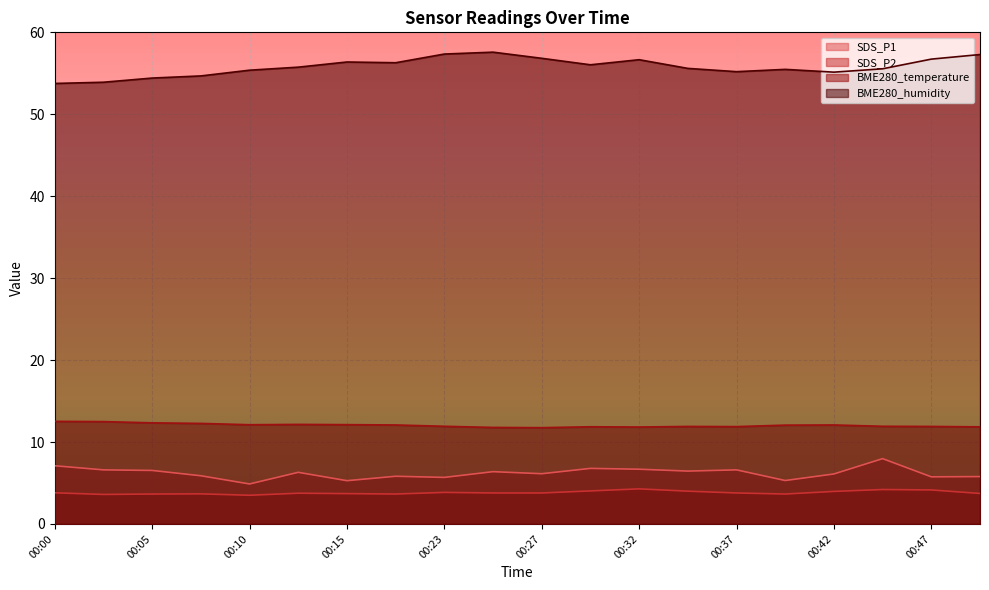

True or false: SDS_P1 and SDS_P2 intersect in this chart.

False